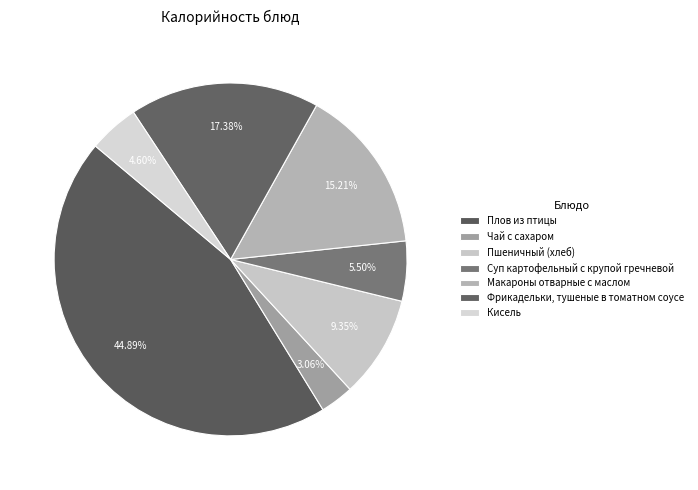

What is the smallest slice in the pie chart?

Чай с сахаром